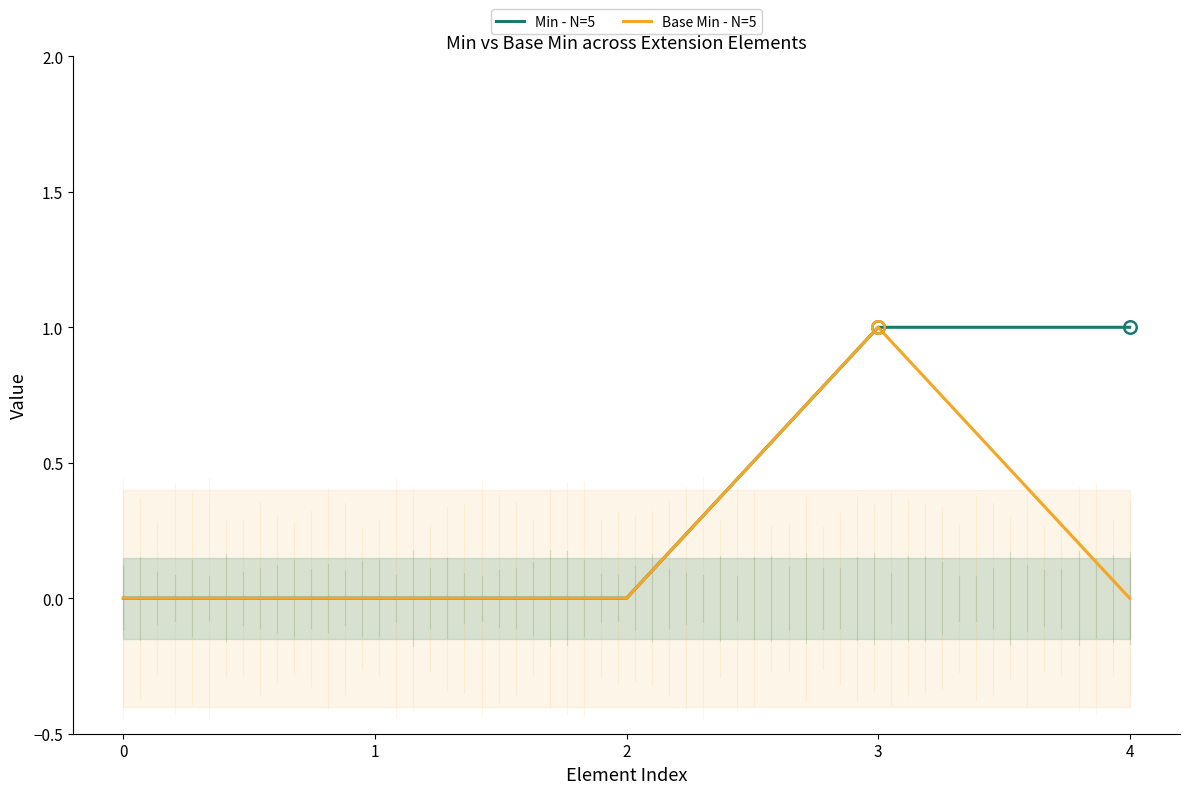

What is the spread (max minus min) of values at 4?

1